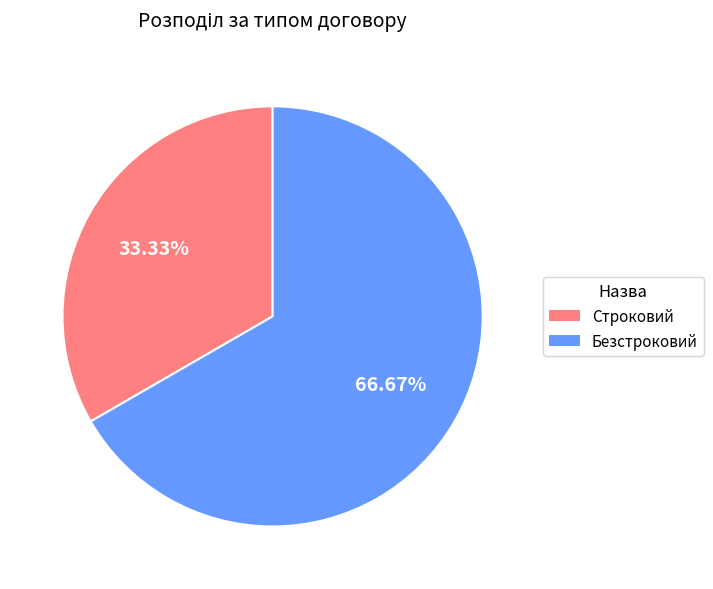

True or false: Безстроковий accounts for 67% of the total.

True